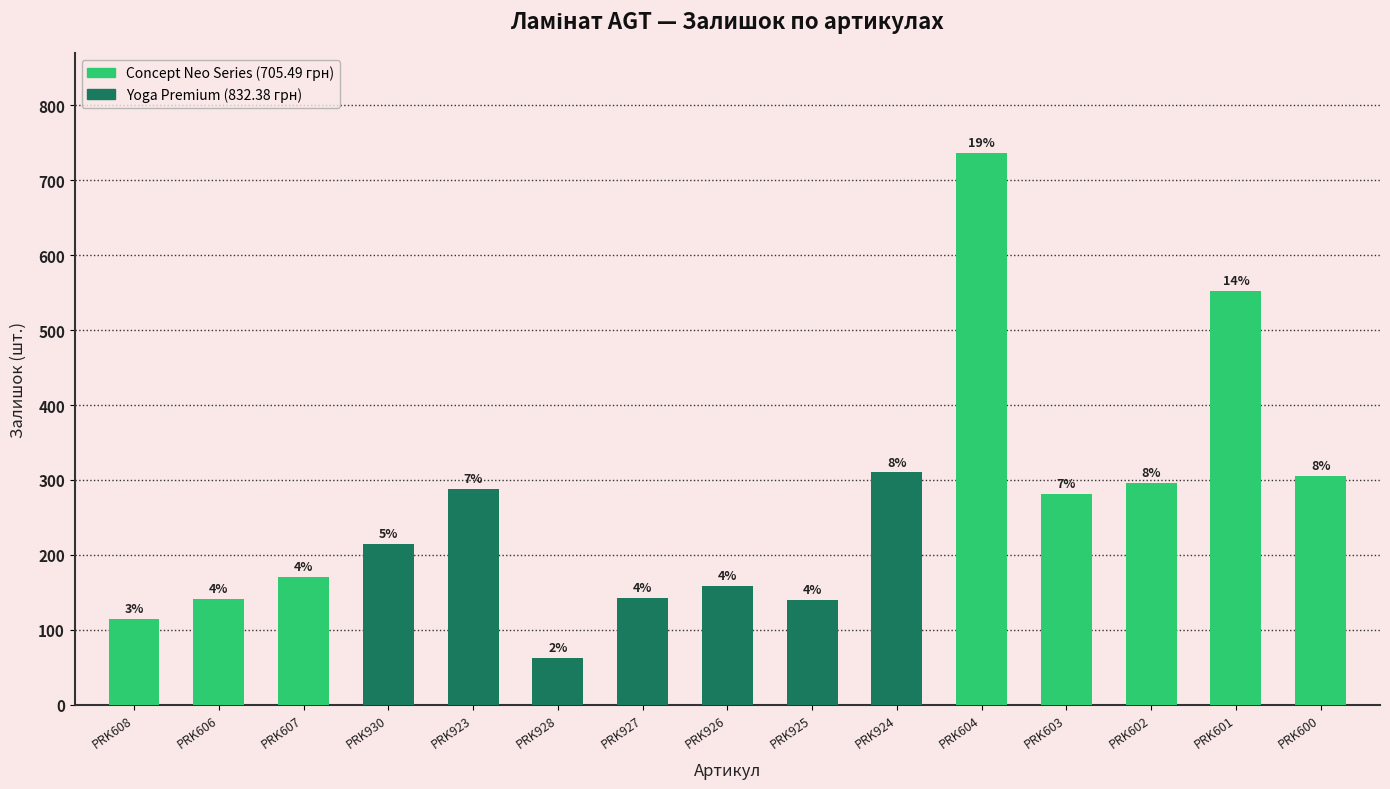

What is the maximum value shown in the chart?

737